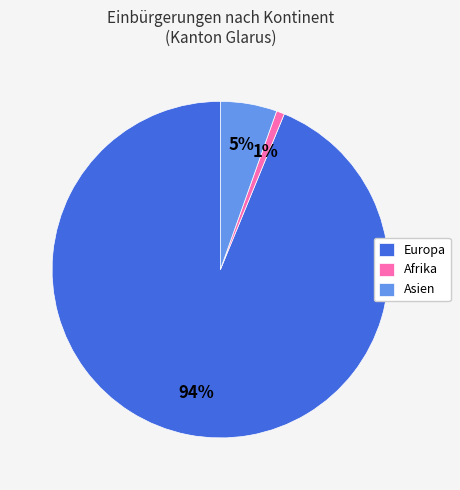

Which slice is the smallest?

Afrika